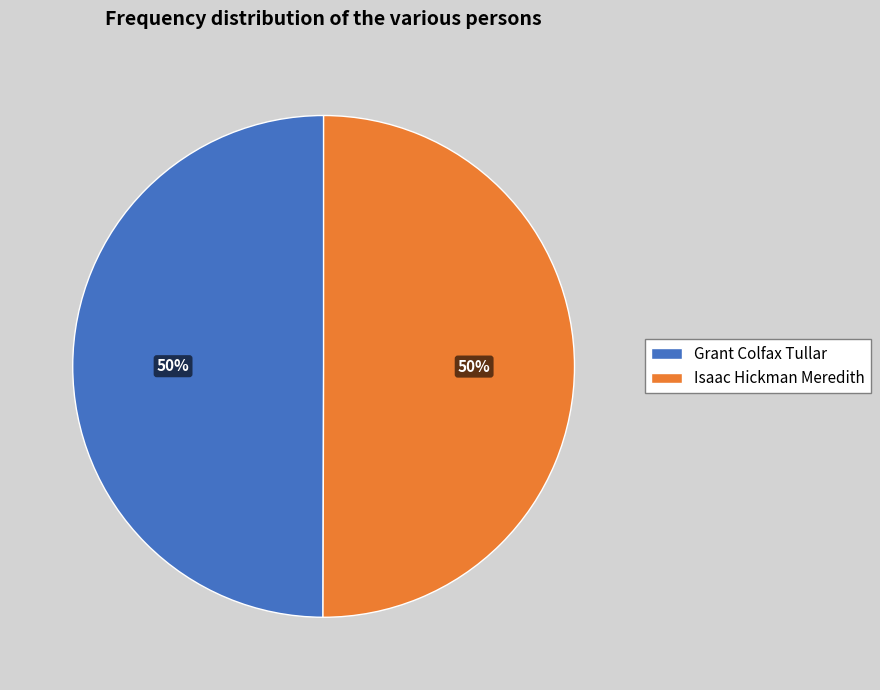

The Isaac Hickman Meredith slice represents 63% of the pie. True or false?

False